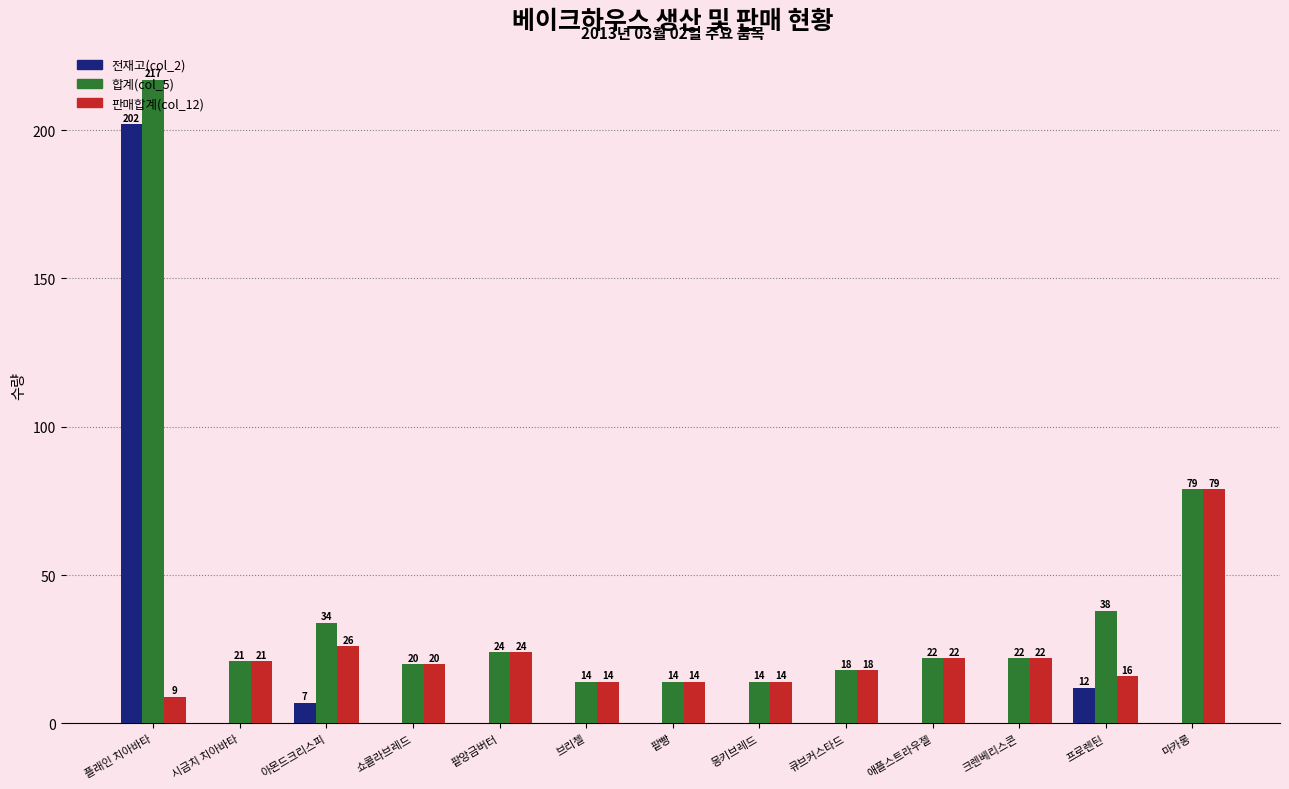

What is the total value across all series at 팥앙금버터?

48